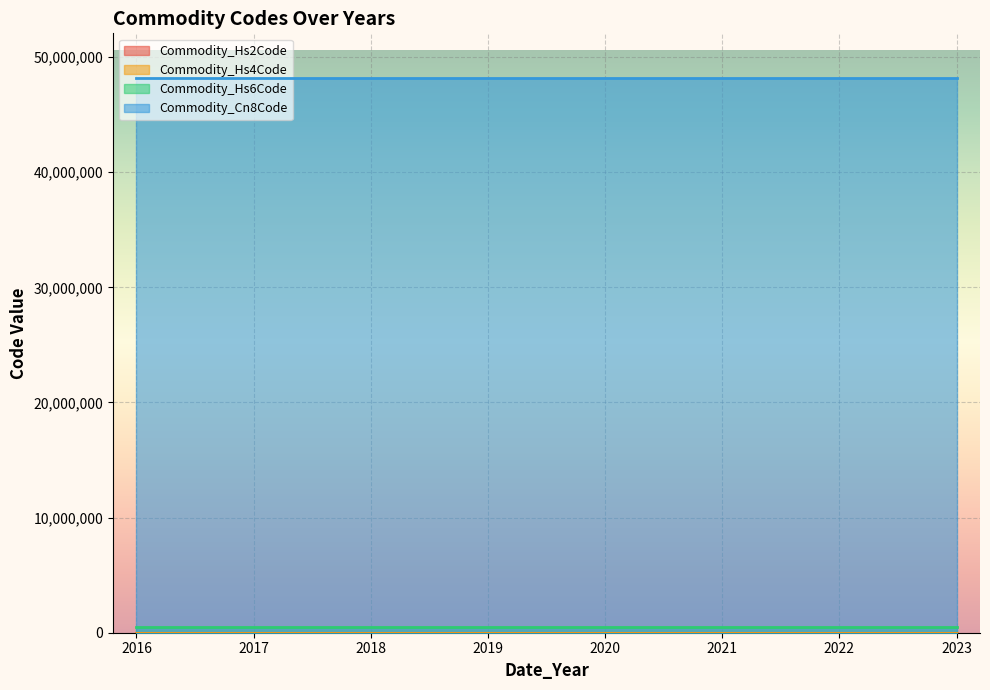

What are all the series names shown in the legend?

Commodity_Hs2Code, Commodity_Hs4Code, Commodity_Hs6Code, Commodity_Cn8Code